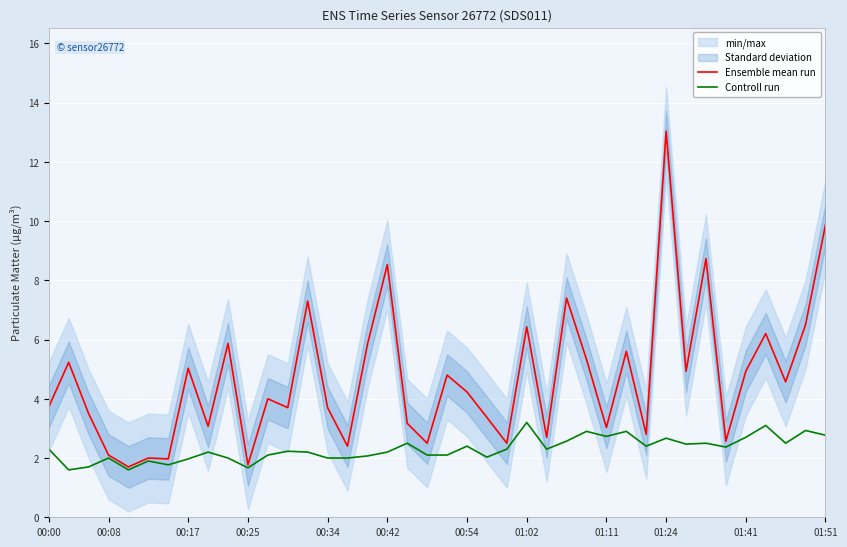

Rank the series by their average value, from highest to lowest.

Ensemble mean run, Controll run